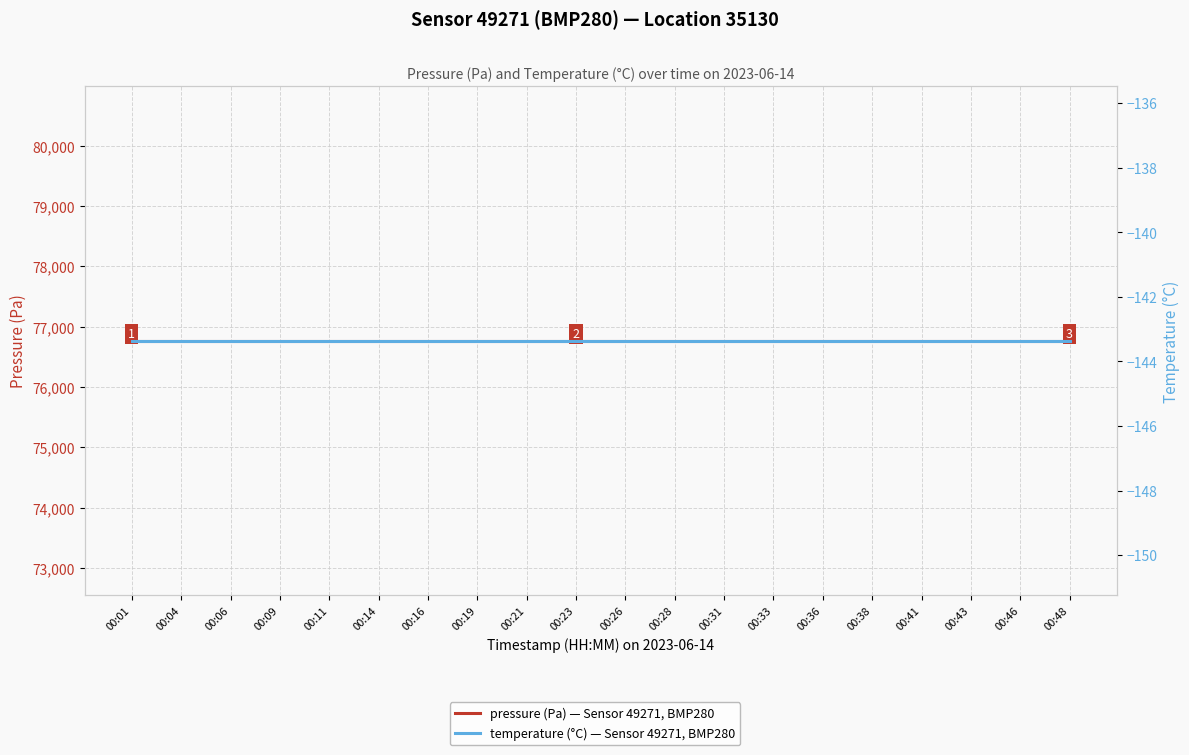

Which label corresponds to the largest value in the chart?

00:01